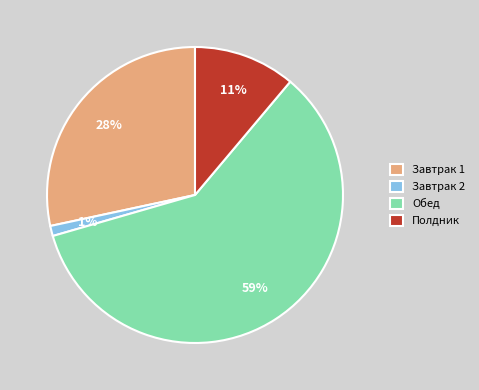

Between Обед and Завтрак 2, which is larger?

Обед